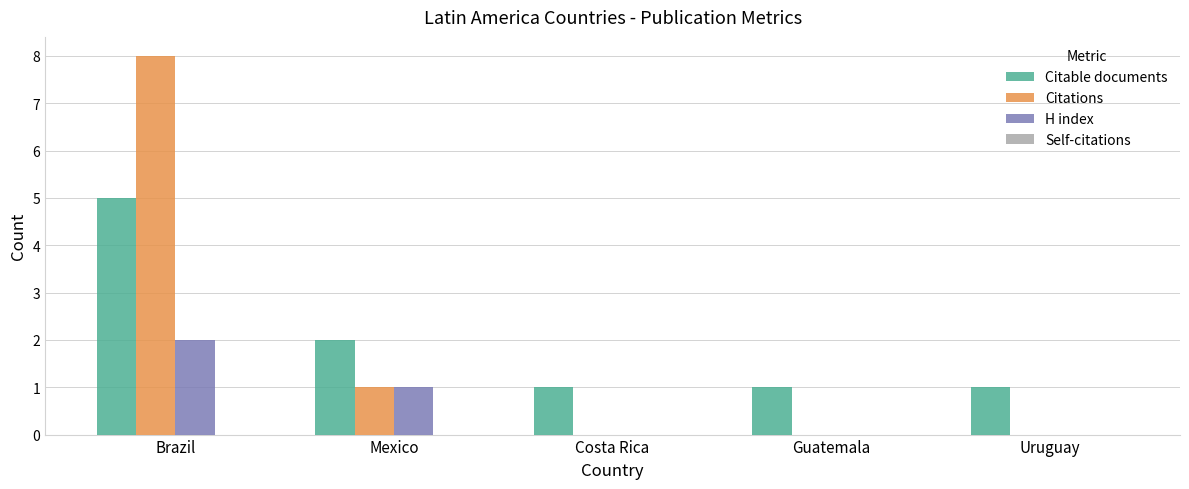

How many groups of bars are there?

5